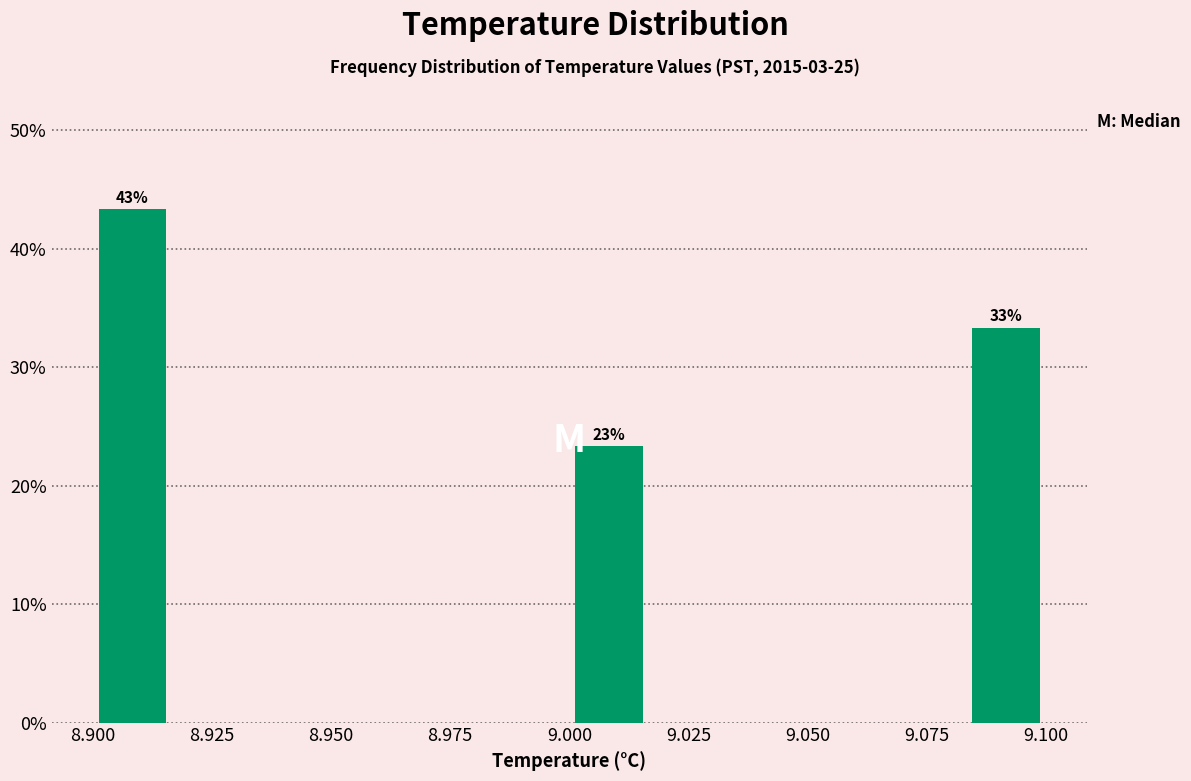

Read against the x-axis, roughly where is the centre of the tallest bar?

8.910